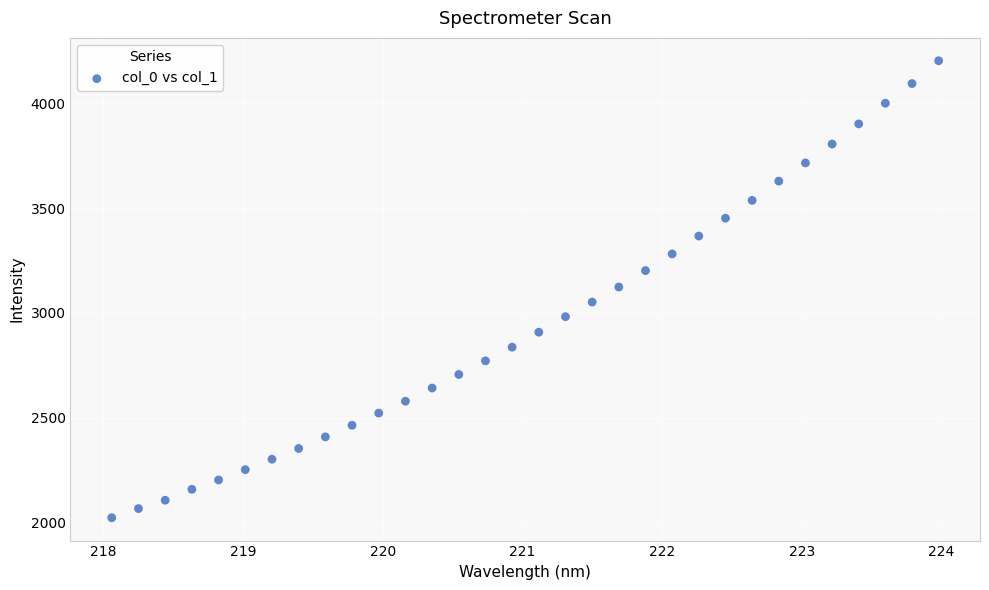

What is the range of Y values (max minus min)?

2180.0